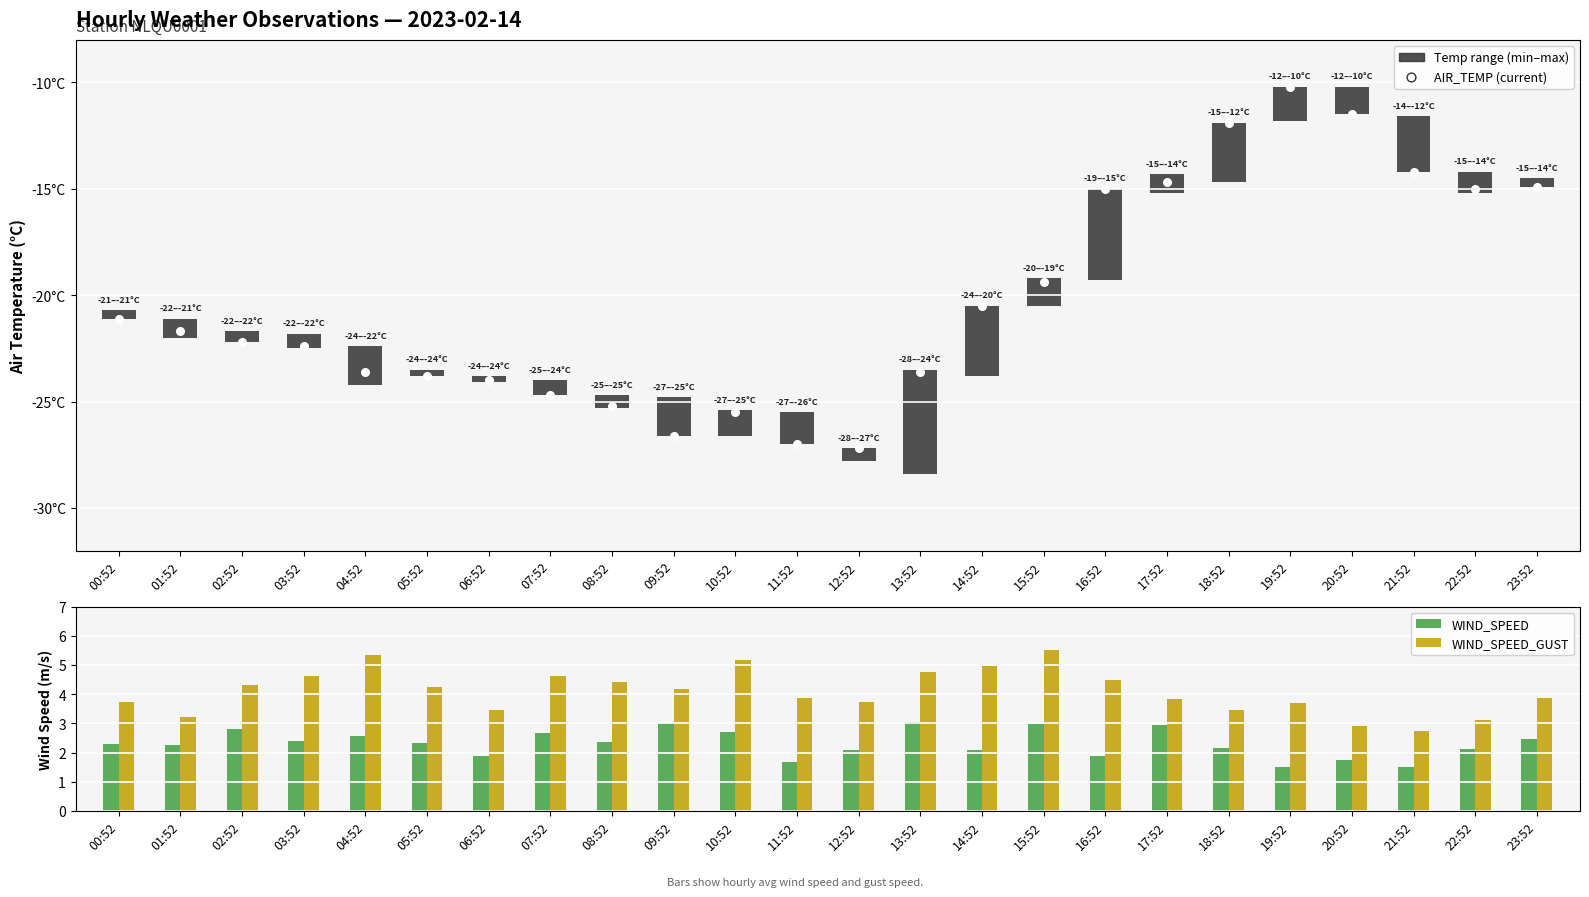

Which series reaches the maximum Y coordinate?

WIND_SPEED_GUST